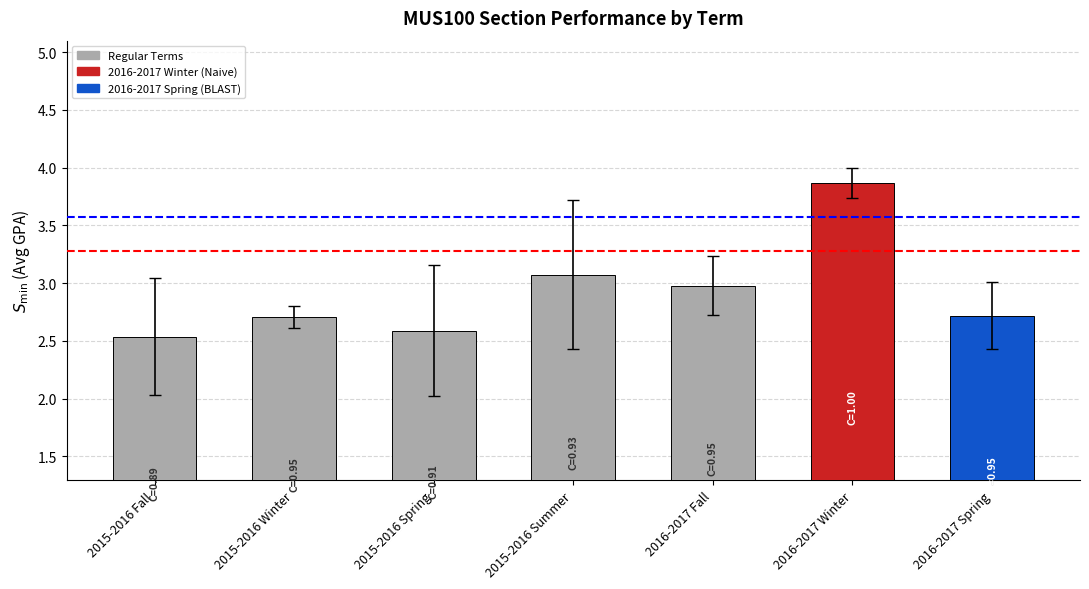

What is the ratio of the value at 2015-2016 Winter to the value at 2015-2016 Fall?

1.1